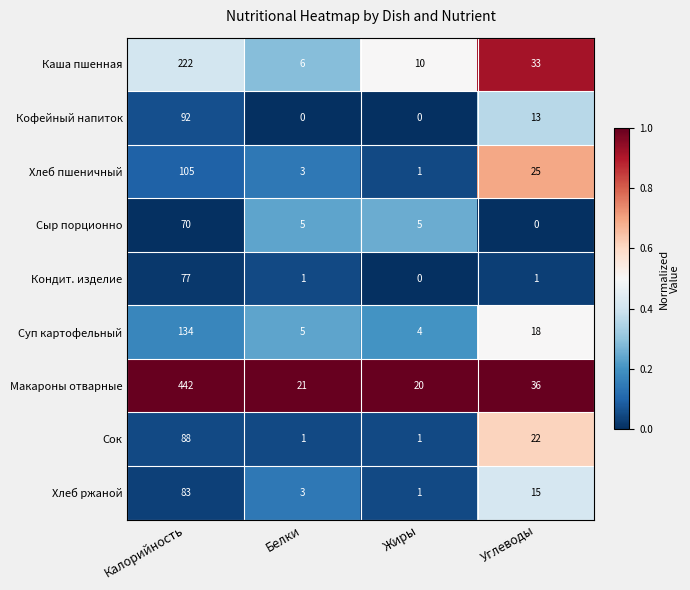

At Калорийность, list the series in order from largest to smallest.

Макароны отварные, Каша пшенная, Суп картофельный, Хлеб пшеничный, Кофейный напиток, Сок, Хлеб ржаной, Кондит. изделие, Сыр порционно